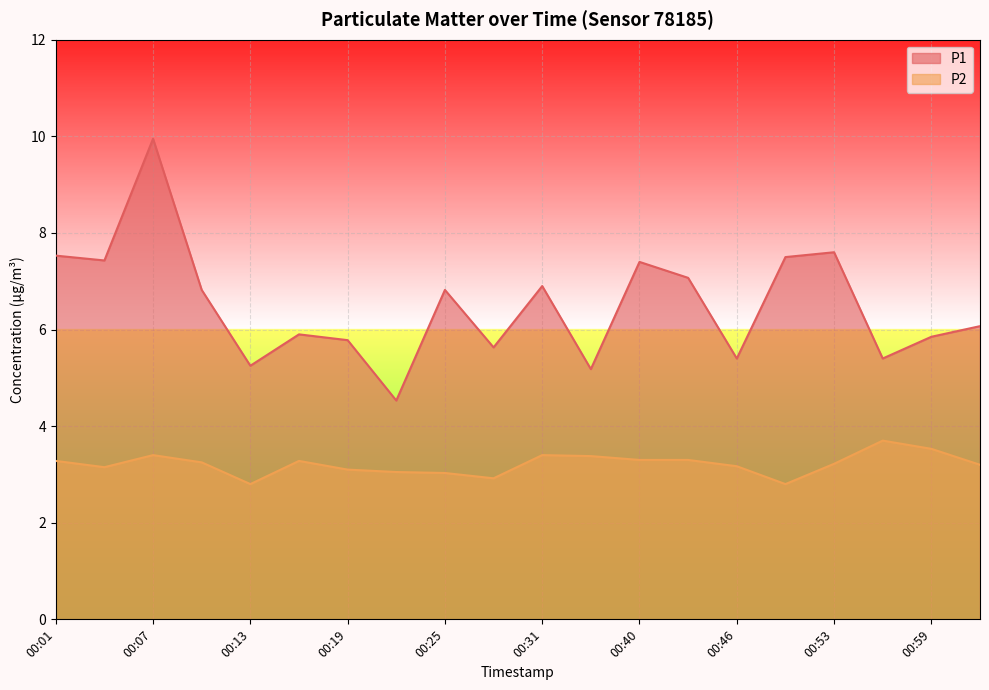

Reading left to right, transcribe all the data shown in this chart.

P1: 00:01=7.5	00:04=7.4	00:07=9.9	00:10=6.8	00:13=5.2	00:16=5.9	00:19=5.8	00:22=4.5	00:25=6.8	00:28=5.6	00:31=6.9	00:37=5.2	00:40=7.4	00:43=7.1	00:46=5.4	00:50=7.5	00:53=7.6	00:56=5.4	00:59=5.8	01:02=6.1
P2: 00:01=3.3	00:04=3.1	00:07=3.4	00:10=3.2	00:13=2.8	00:16=3.3	00:19=3.1	00:22=3.0	00:25=3.0	00:28=2.9	00:31=3.4	00:37=3.4	00:40=3.3	00:43=3.3	00:46=3.2	00:50=2.8	00:53=3.2	00:56=3.7	00:59=3.5	01:02=3.2